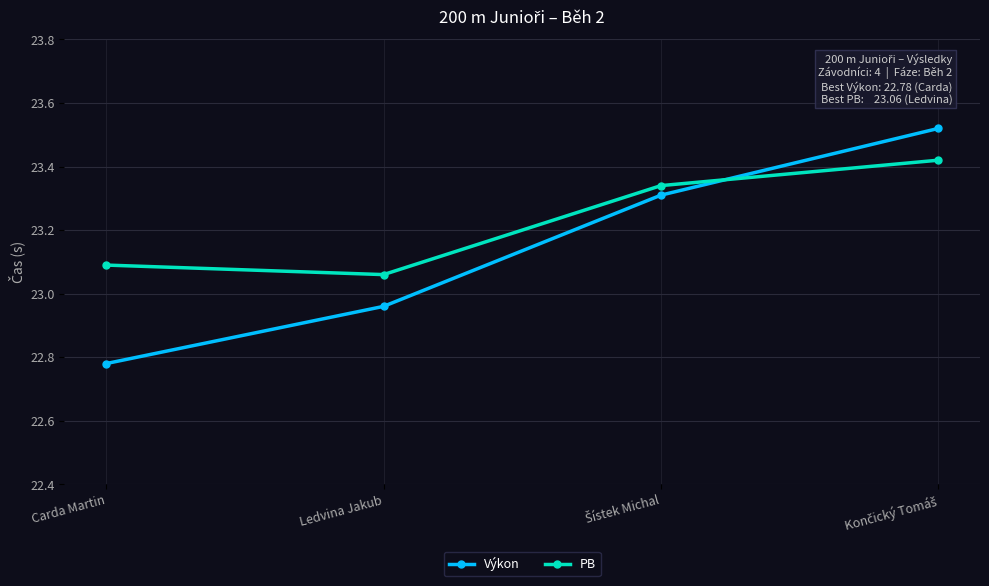

Which category has the lowest value across all series?

Carda Martin